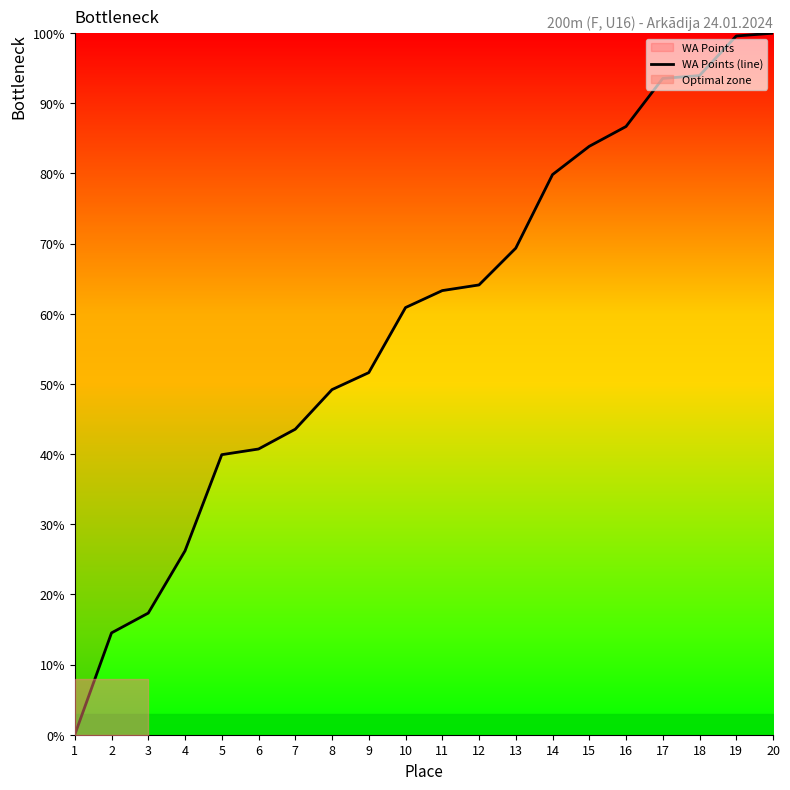

At which label does the data first exceed 63?

11